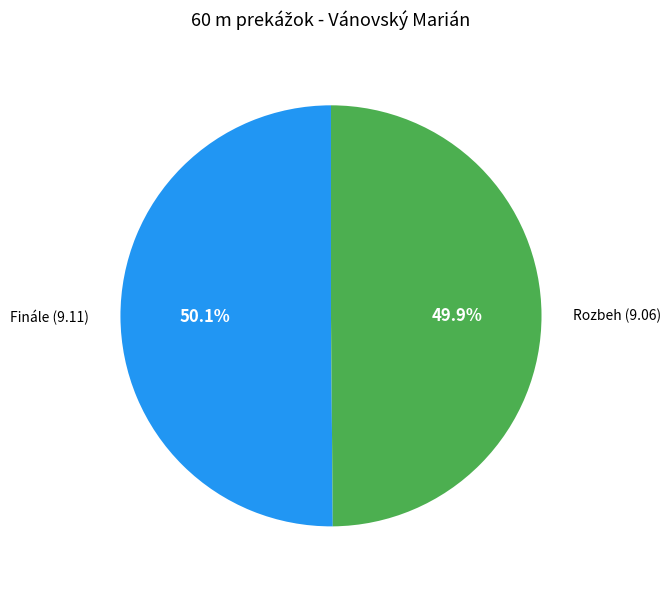

What is the ratio of the value at Rozbeh (9.06) to the value at Finále (9.11)?

1.0